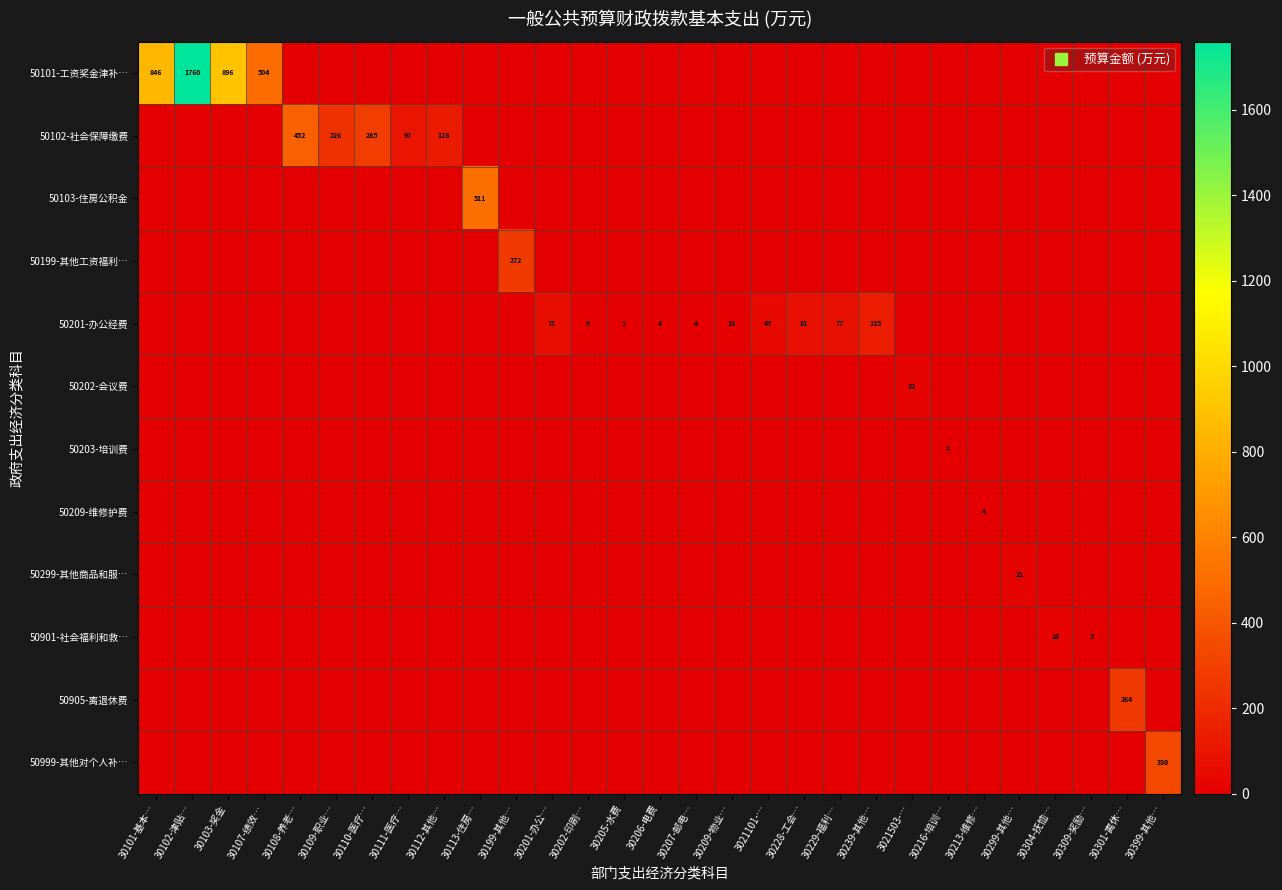

The 50202-会议费 series shows 0.0 at 30229-福利…. True or false?

True